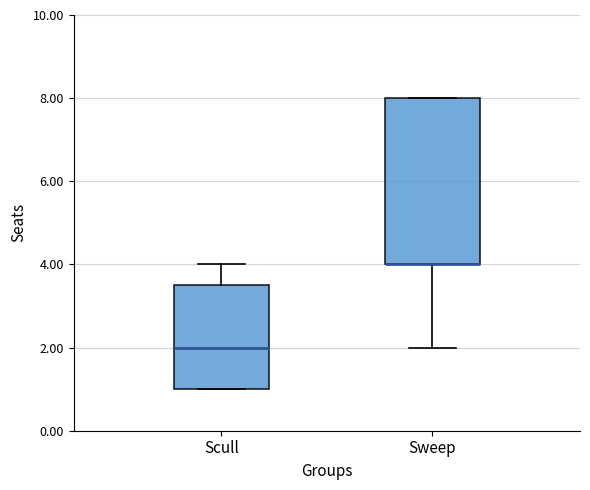

Which box is the tallest, from its lower edge to its upper edge?

Sweep